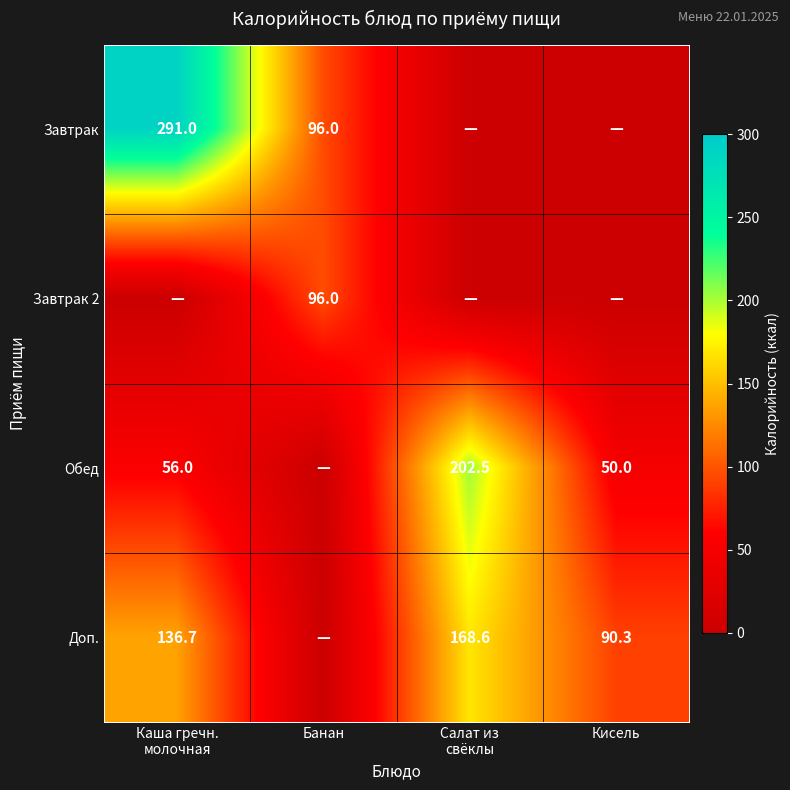

True or false: Завтрак 2 has a value of 163.4 at Банан.

False